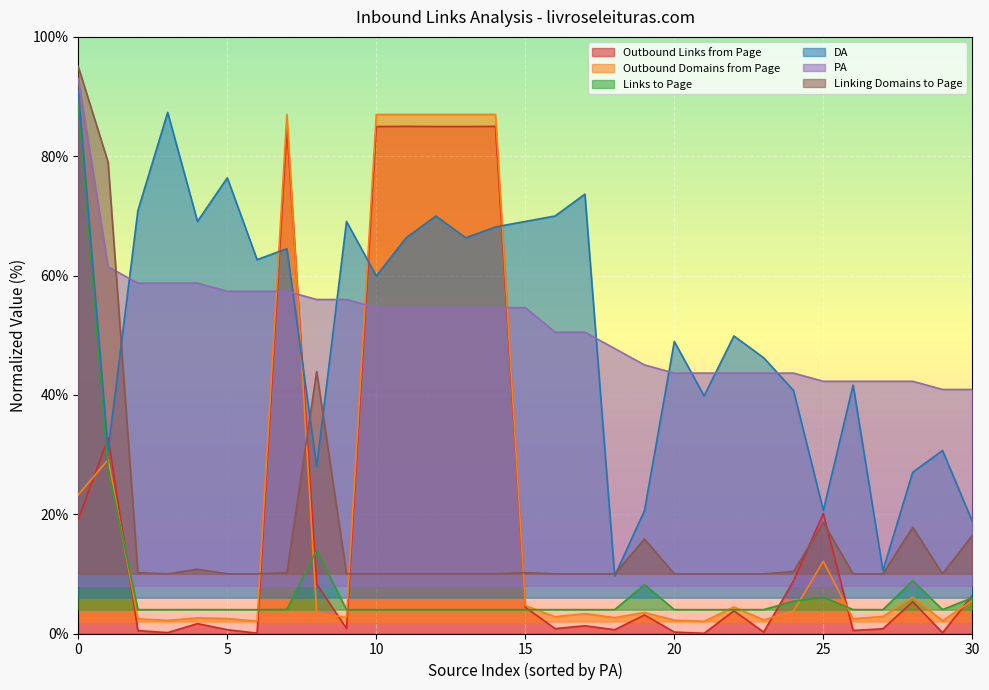

The value of PA at 7 is 85.8. True or false?

False